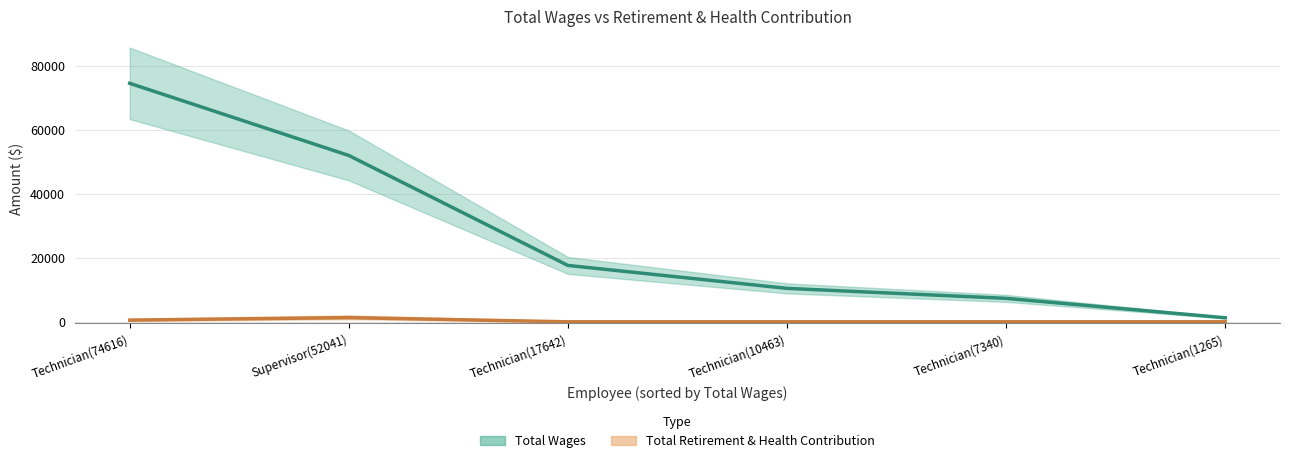

At how many categories does at least one series exceed 61054?

1